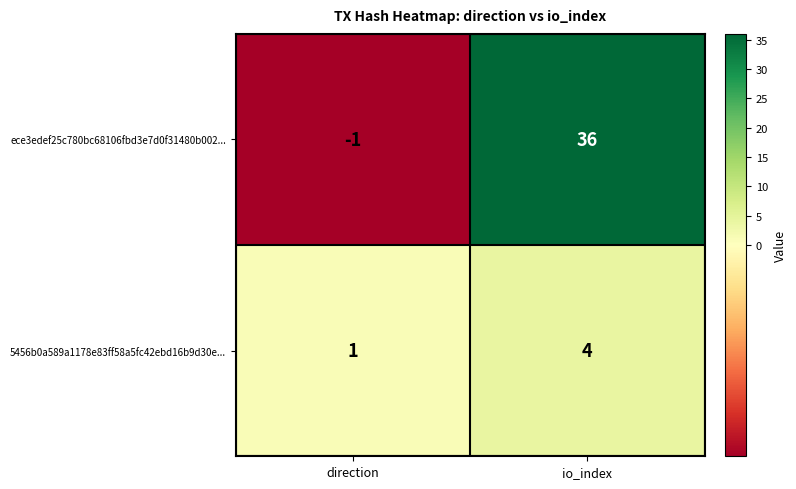

What is the smallest value displayed?

-1